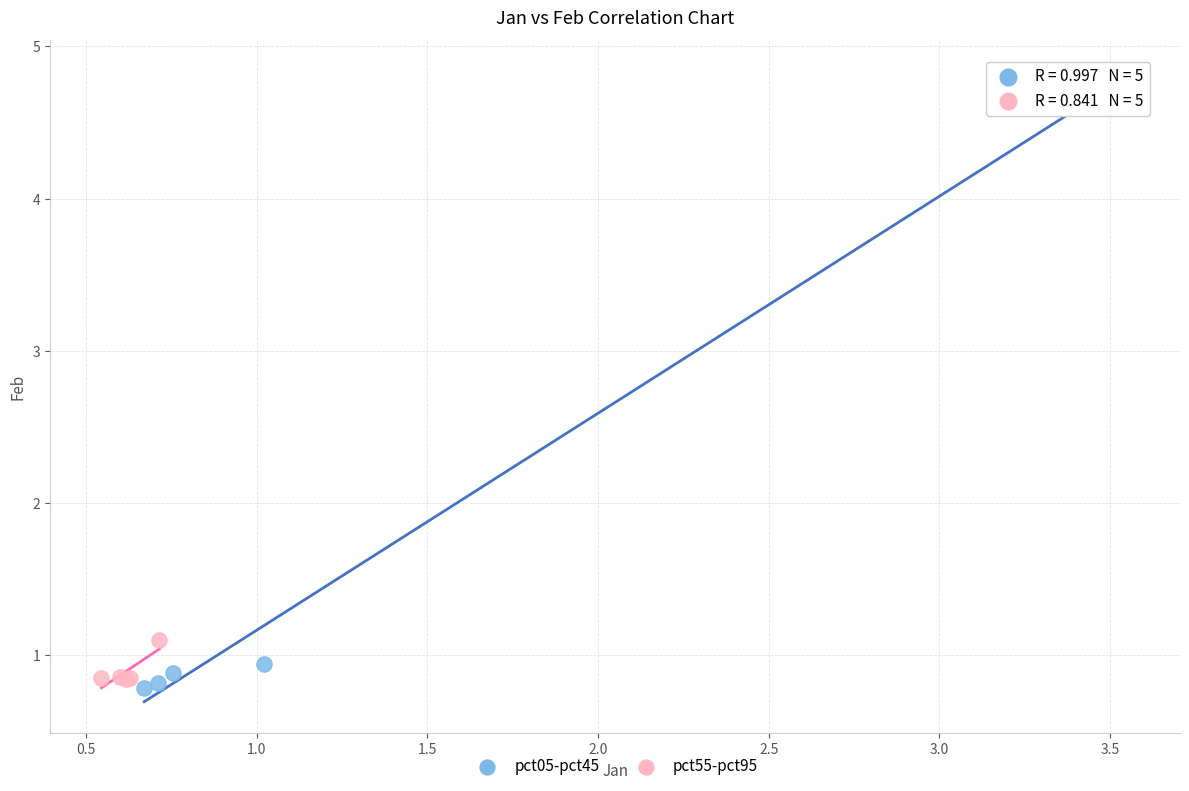

Which series has the widest spread of Y values?

pct05-pct45